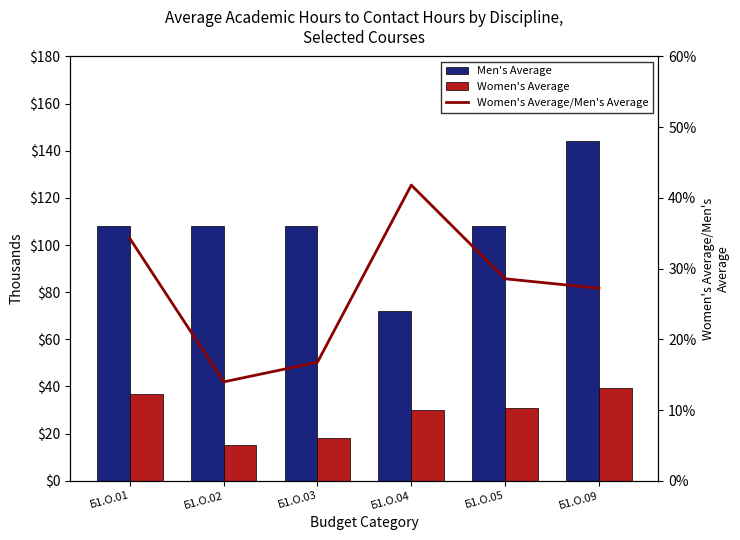

Which series changed the most between Б1.О.04 and Б1.О.09?

Men's Average